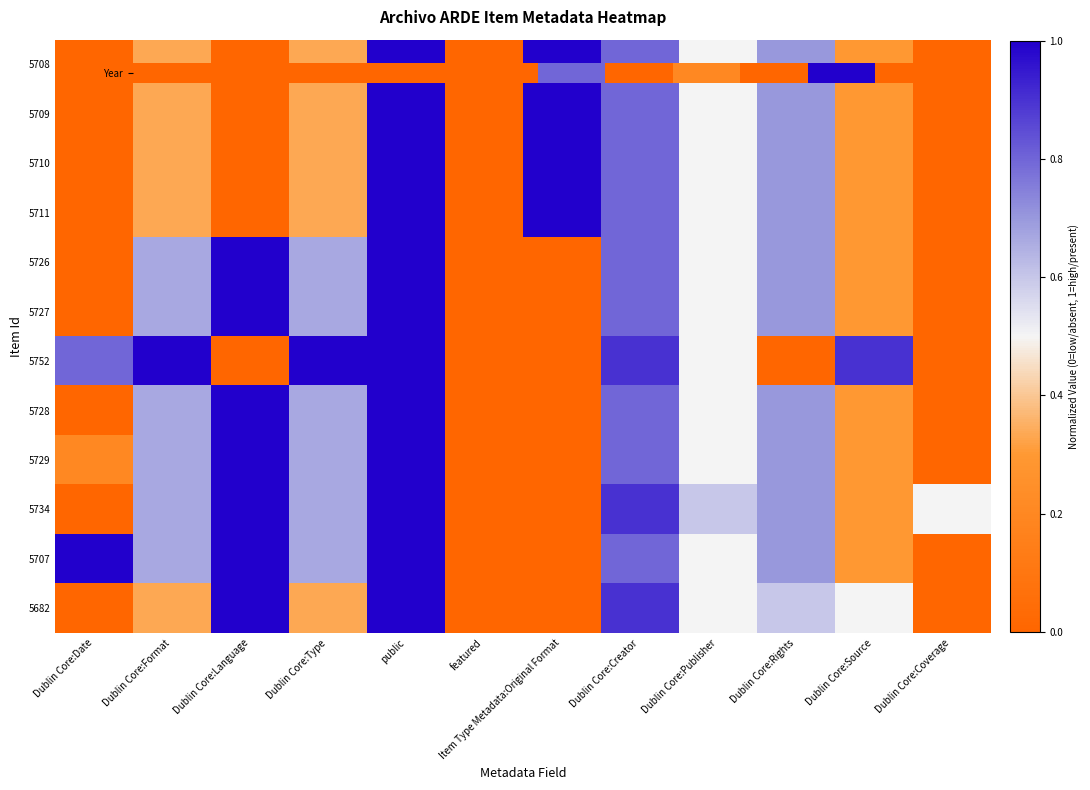

Reading right to left, what are all the values shown in this chart?

5708: Dublin Core:Coverage=0.0	Dublin Core:Source=0.3	Dublin Core:Rights=0.7	Dublin Core:Publisher=0.5	Dublin Core:Creator=0.8	Item Type Metadata:Original Format=1.0	featured=0.0	public=1.0	Dublin Core:Type=0.3	Dublin Core:Language=0.0	Dublin Core:Format=0.3	Dublin Core:Date=0.0
5709: Dublin Core:Coverage=0.0	Dublin Core:Source=0.3	Dublin Core:Rights=0.7	Dublin Core:Publisher=0.5	Dublin Core:Creator=0.8	Item Type Metadata:Original Format=1.0	featured=0.0	public=1.0	Dublin Core:Type=0.3	Dublin Core:Language=0.0	Dublin Core:Format=0.3	Dublin Core:Date=0.0
5710: Dublin Core:Coverage=0.0	Dublin Core:Source=0.3	Dublin Core:Rights=0.7	Dublin Core:Publisher=0.5	Dublin Core:Creator=0.8	Item Type Metadata:Original Format=1.0	featured=0.0	public=1.0	Dublin Core:Type=0.3	Dublin Core:Language=0.0	Dublin Core:Format=0.3	Dublin Core:Date=0.0
5711: Dublin Core:Coverage=0.0	Dublin Core:Source=0.3	Dublin Core:Rights=0.7	Dublin Core:Publisher=0.5	Dublin Core:Creator=0.8	Item Type Metadata:Original Format=1.0	featured=0.0	public=1.0	Dublin Core:Type=0.3	Dublin Core:Language=0.0	Dublin Core:Format=0.3	Dublin Core:Date=0.0
5726: Dublin Core:Coverage=0.0	Dublin Core:Source=0.3	Dublin Core:Rights=0.7	Dublin Core:Publisher=0.5	Dublin Core:Creator=0.8	Item Type Metadata:Original Format=0.0	featured=0.0	public=1.0	Dublin Core:Type=0.7	Dublin Core:Language=1.0	Dublin Core:Format=0.7	Dublin Core:Date=0.0
5727: Dublin Core:Coverage=0.0	Dublin Core:Source=0.3	Dublin Core:Rights=0.7	Dublin Core:Publisher=0.5	Dublin Core:Creator=0.8	Item Type Metadata:Original Format=0.0	featured=0.0	public=1.0	Dublin Core:Type=0.7	Dublin Core:Language=1.0	Dublin Core:Format=0.7	Dublin Core:Date=0.0
5752: Dublin Core:Coverage=0.0	Dublin Core:Source=0.9	Dublin Core:Rights=0.0	Dublin Core:Publisher=0.5	Dublin Core:Creator=0.9	Item Type Metadata:Original Format=0.0	featured=0.0	public=1.0	Dublin Core:Type=1.0	Dublin Core:Language=0.0	Dublin Core:Format=1.0	Dublin Core:Date=0.8
5728: Dublin Core:Coverage=0.0	Dublin Core:Source=0.3	Dublin Core:Rights=0.7	Dublin Core:Publisher=0.5	Dublin Core:Creator=0.8	Item Type Metadata:Original Format=0.0	featured=0.0	public=1.0	Dublin Core:Type=0.7	Dublin Core:Language=1.0	Dublin Core:Format=0.7	Dublin Core:Date=0.0
5729: Dublin Core:Coverage=0.0	Dublin Core:Source=0.3	Dublin Core:Rights=0.7	Dublin Core:Publisher=0.5	Dublin Core:Creator=0.8	Item Type Metadata:Original Format=0.0	featured=0.0	public=1.0	Dublin Core:Type=0.7	Dublin Core:Language=1.0	Dublin Core:Format=0.7	Dublin Core:Date=0.2
5734: Dublin Core:Coverage=0.5	Dublin Core:Source=0.3	Dublin Core:Rights=0.7	Dublin Core:Publisher=0.6	Dublin Core:Creator=0.9	Item Type Metadata:Original Format=0.0	featured=0.0	public=1.0	Dublin Core:Type=0.7	Dublin Core:Language=1.0	Dublin Core:Format=0.7	Dublin Core:Date=0.0
5707: Dublin Core:Coverage=0.0	Dublin Core:Source=0.3	Dublin Core:Rights=0.7	Dublin Core:Publisher=0.5	Dublin Core:Creator=0.8	Item Type Metadata:Original Format=0.0	featured=0.0	public=1.0	Dublin Core:Type=0.7	Dublin Core:Language=1.0	Dublin Core:Format=0.7	Dublin Core:Date=1.0
5682: Dublin Core:Coverage=0.0	Dublin Core:Source=0.5	Dublin Core:Rights=0.6	Dublin Core:Publisher=0.5	Dublin Core:Creator=0.9	Item Type Metadata:Original Format=0.0	featured=0.0	public=1.0	Dublin Core:Type=0.3	Dublin Core:Language=1.0	Dublin Core:Format=0.3	Dublin Core:Date=0.0